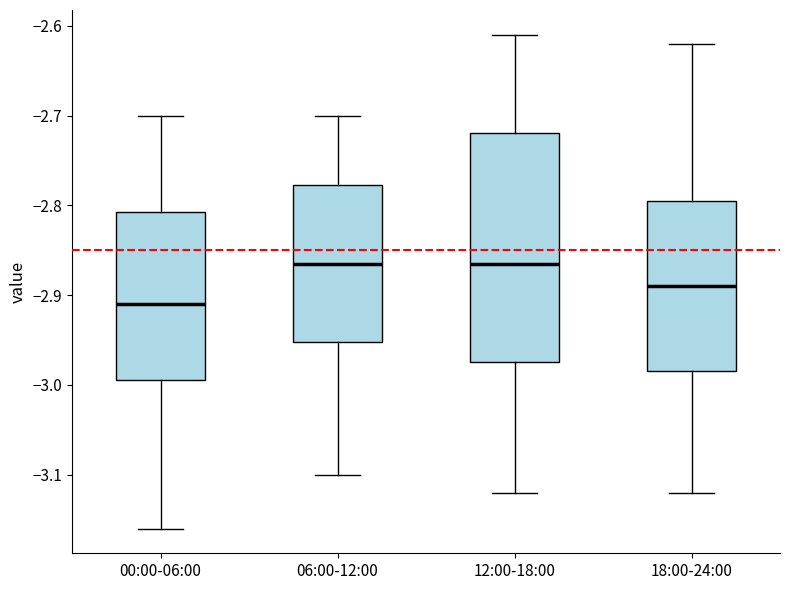

Reading left to right, read every box against the y-axis: the position of its median line, the range the box covers, and the ends of its whiskers. The values are not printed on the chart, so give them approximately, as read against the axis.

00:00-06:00: median -2.91, box -2.99 to -2.81, whiskers -3.16 to -2.70
06:00-12:00: median -2.86, box -2.95 to -2.78, whiskers -3.10 to -2.70
12:00-18:00: median -2.86, box -2.97 to -2.72, whiskers -3.12 to -2.61
18:00-24:00: median -2.89, box -2.98 to -2.79, whiskers -3.12 to -2.62